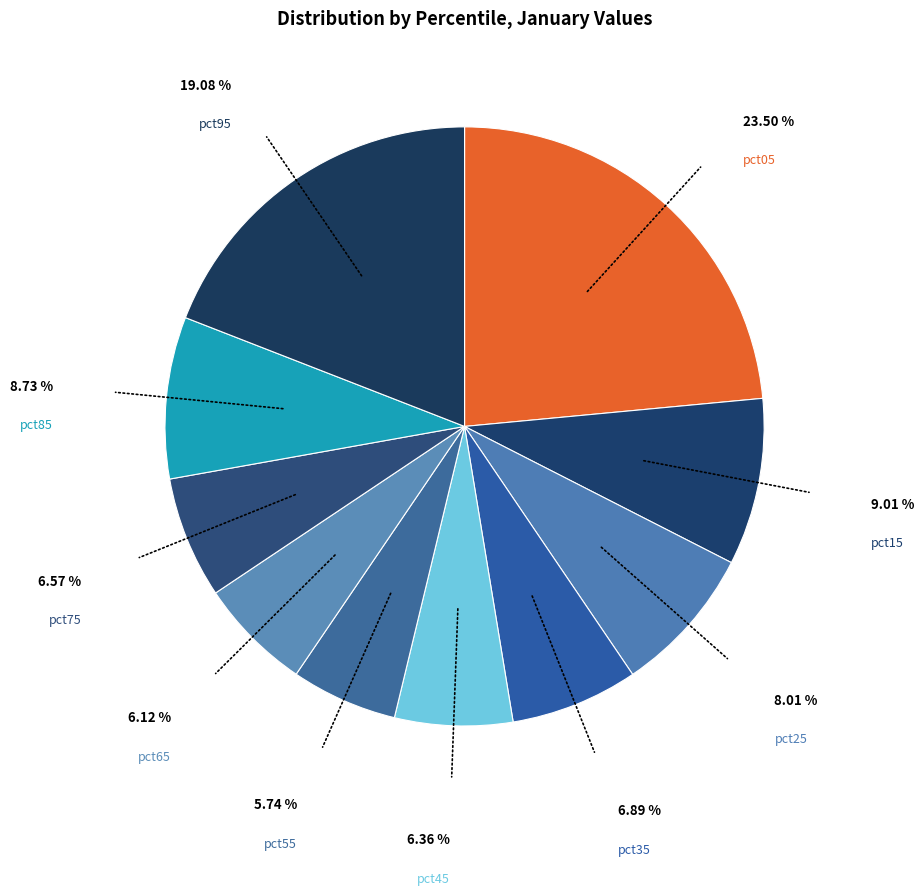

Is there any slice that represents more than half of the pie?

No